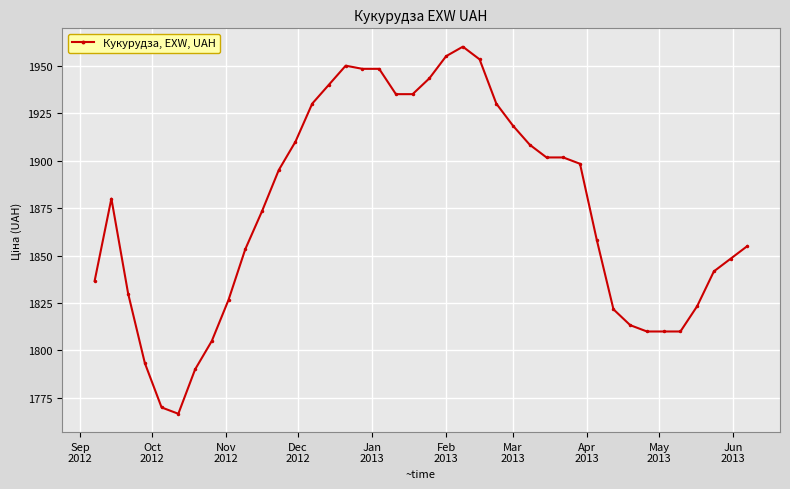

What is the value of the 11th point from the left?

1873.3